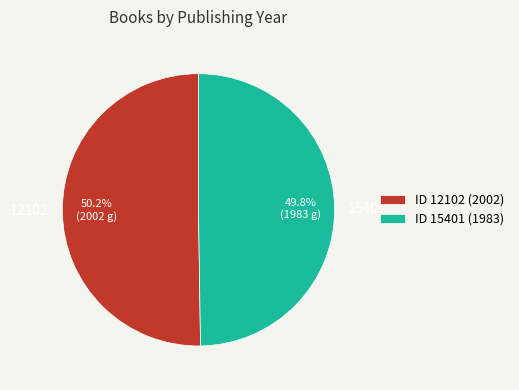

Is there a majority slice in this chart?

Yes